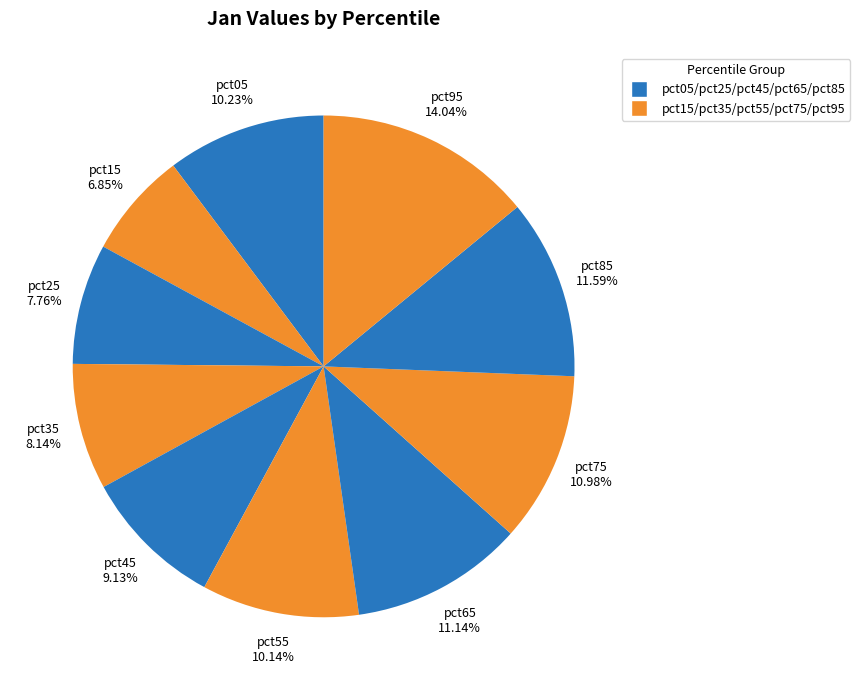

Is the sum of pct05 and pct95 greater than half?

No